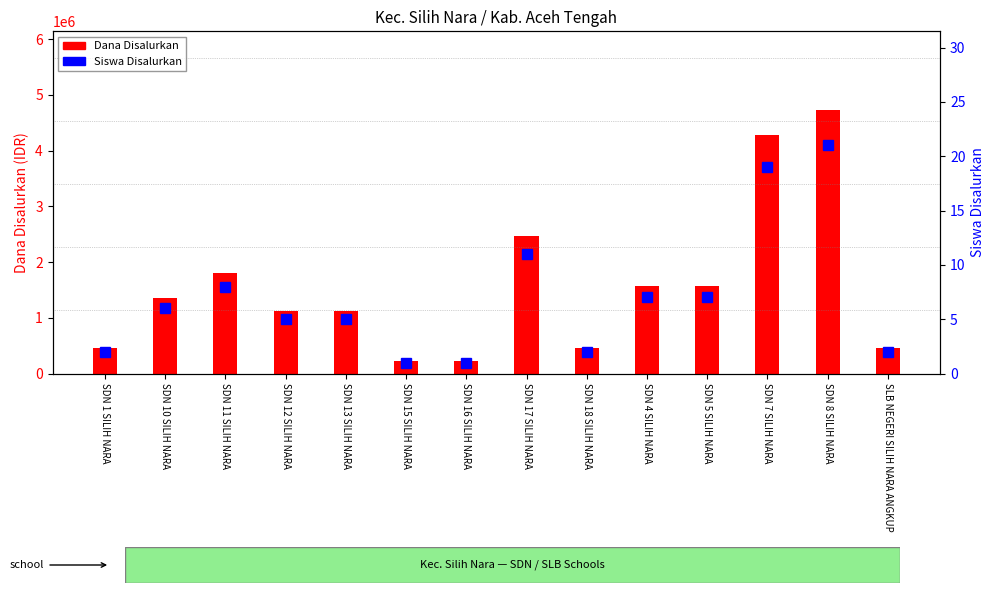

How many data points in Dana Disalurkan are above 1350000?

6